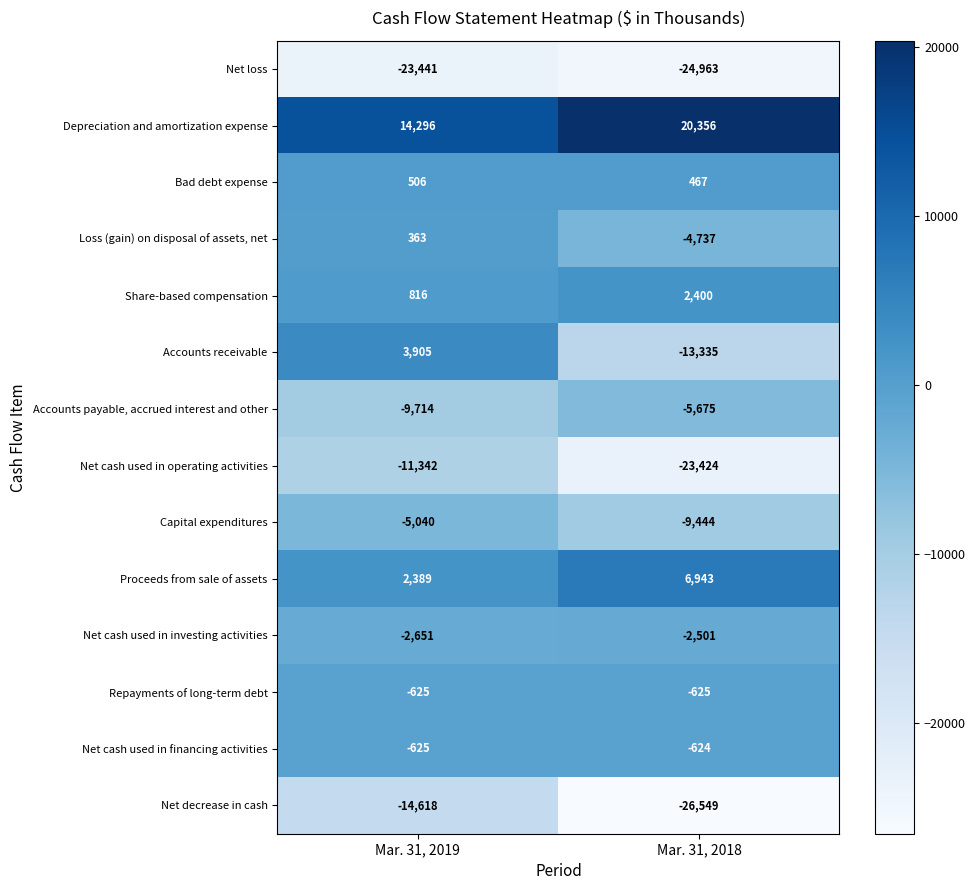

True or false: Net cash used in operating activities has a value of -2941 at Mar. 31, 2019.

False